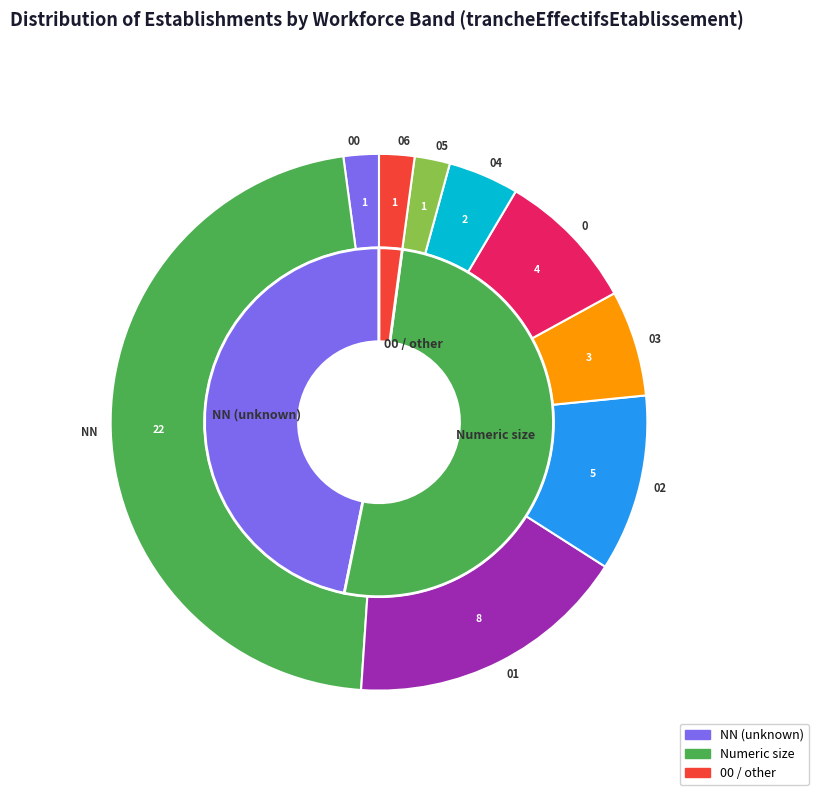

What is the total percentage of 06 and 01?

19.1%